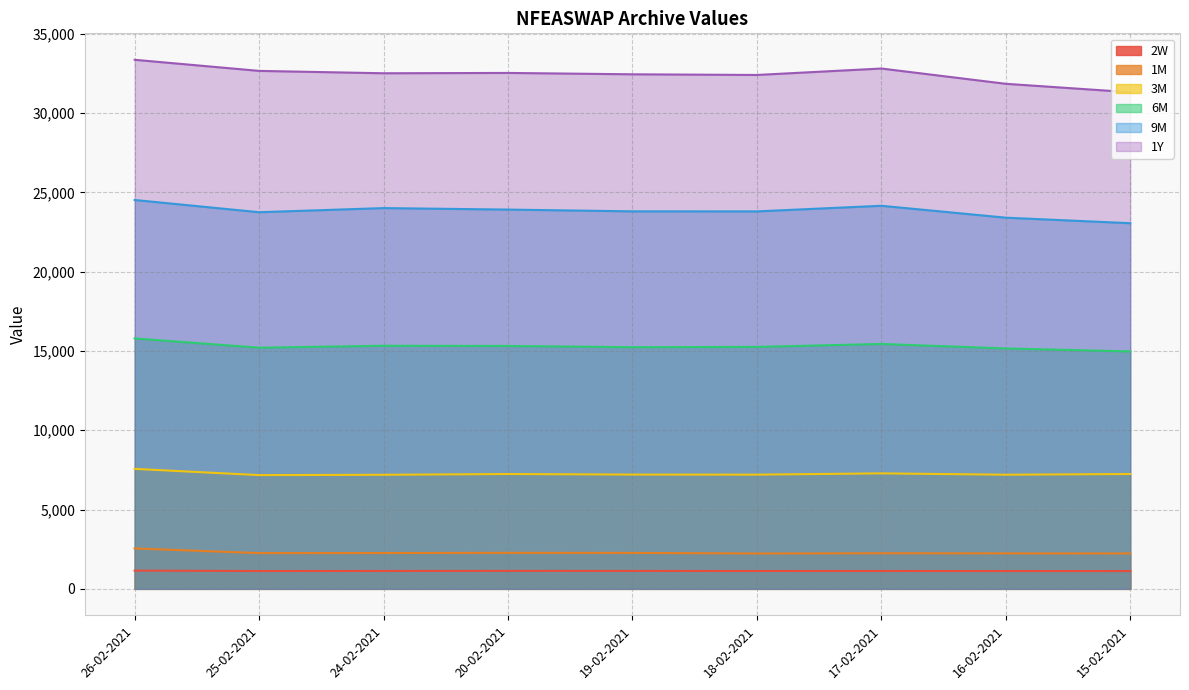

True or false: 1Y and 2W cross at least once.

False